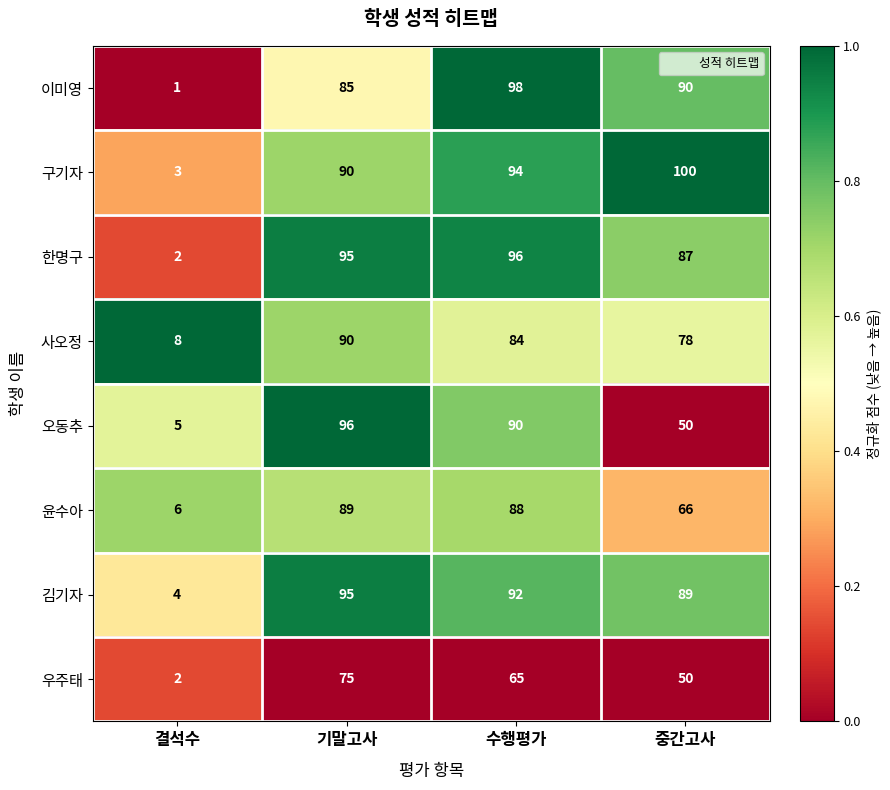

Rank the categories by 사오정 value from lowest to highest.

결석수, 중간고사, 수행평가, 기말고사